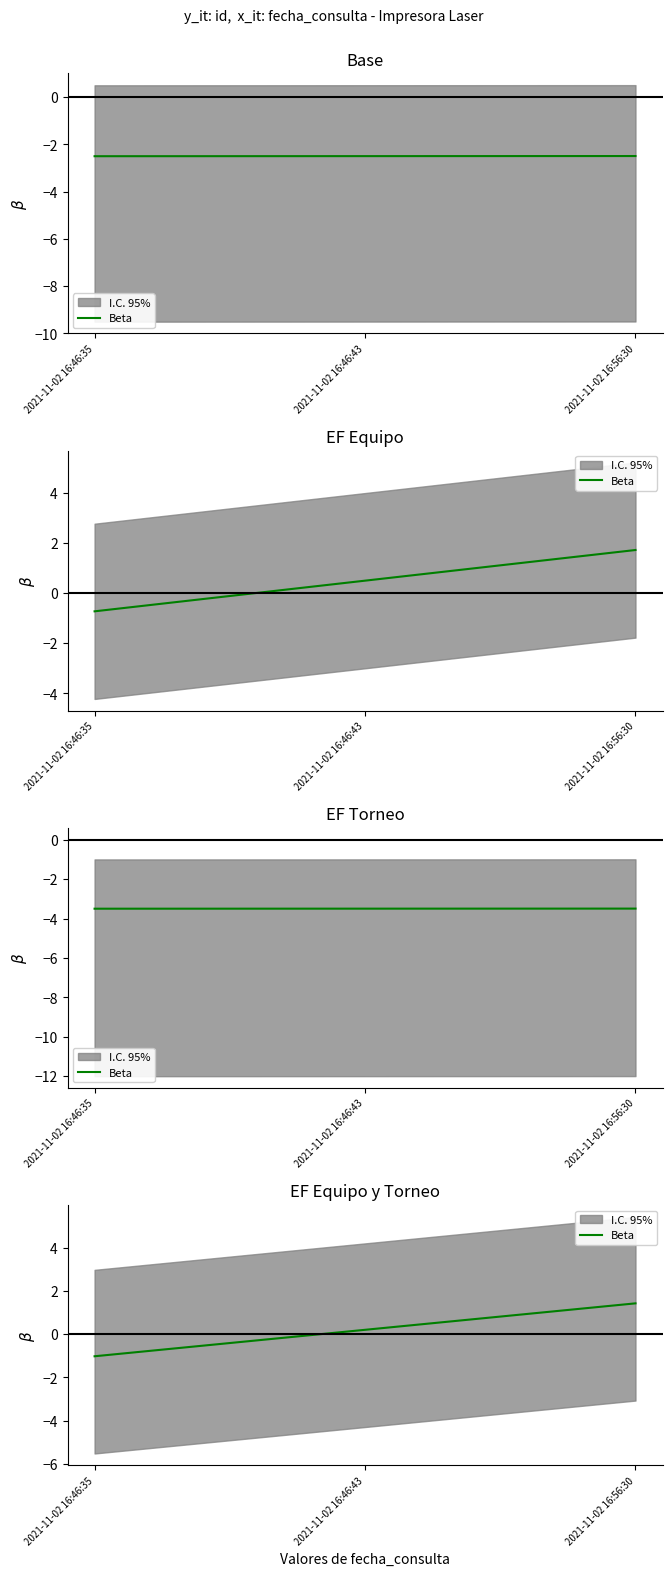

The value at 2021-11-02 16:46:35 is -0.6. True or false?

False